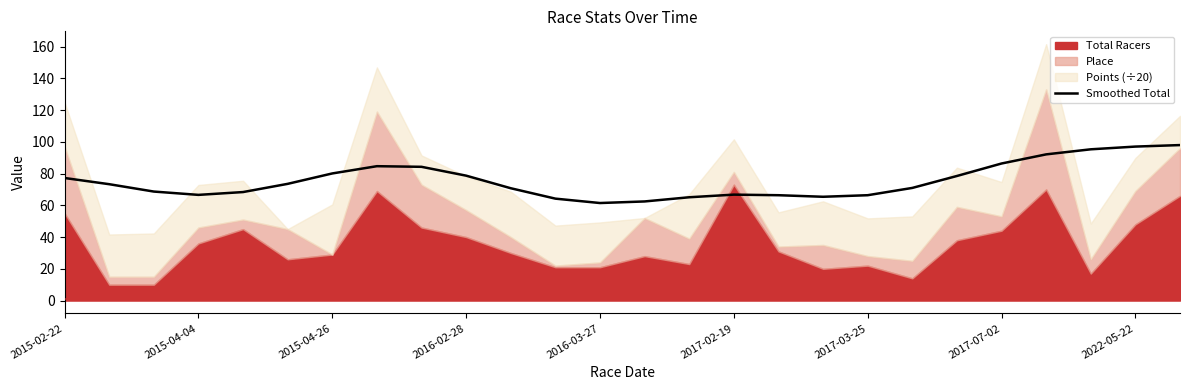

What is the sum of all values?

1961.8